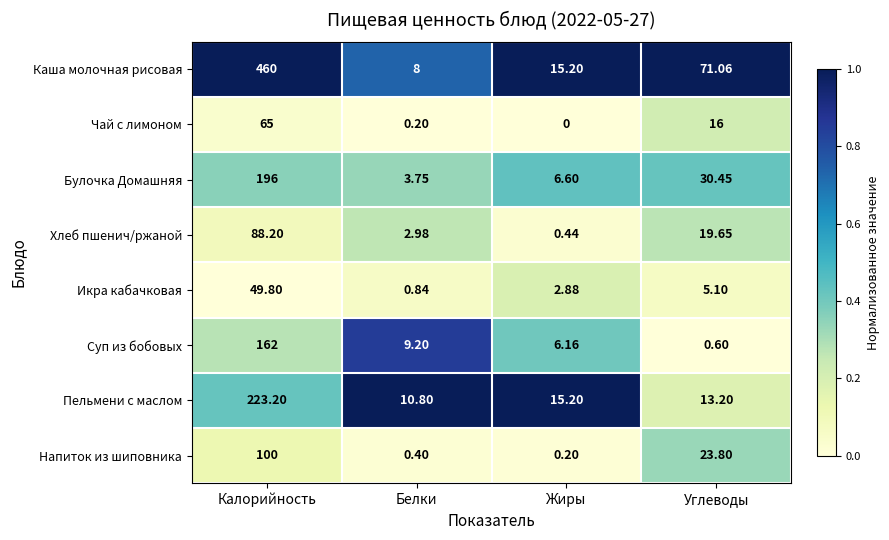

Which series has the largest total across all categories?

Каша молочная рисовая